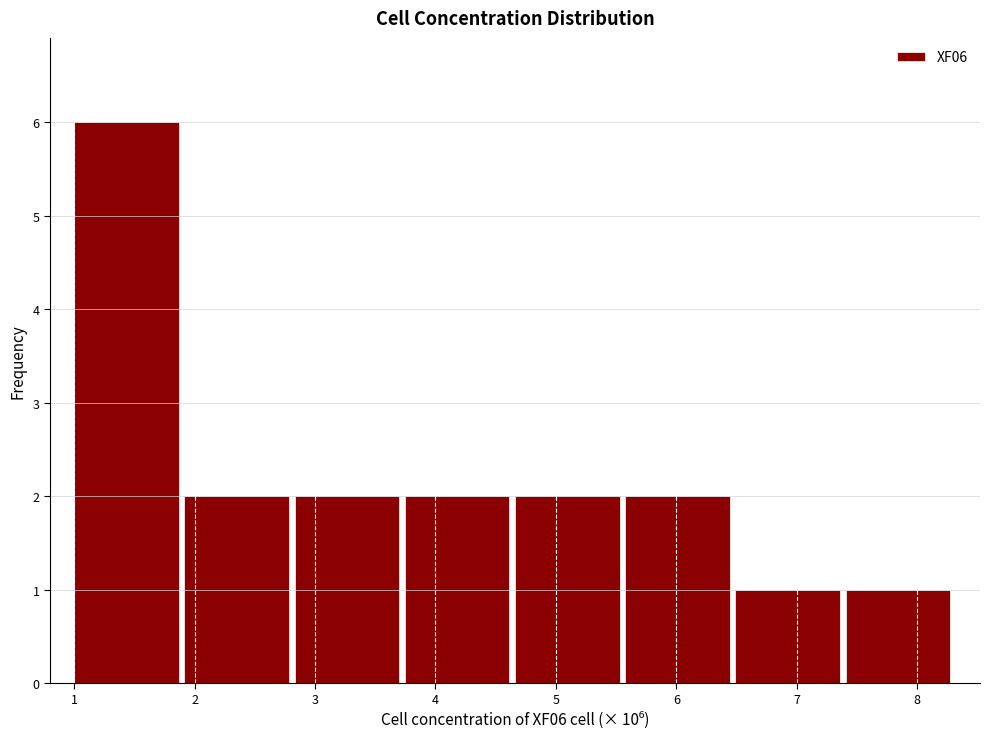

Over which range of the x-axis is the bar tallest?

1.0 to 1.9